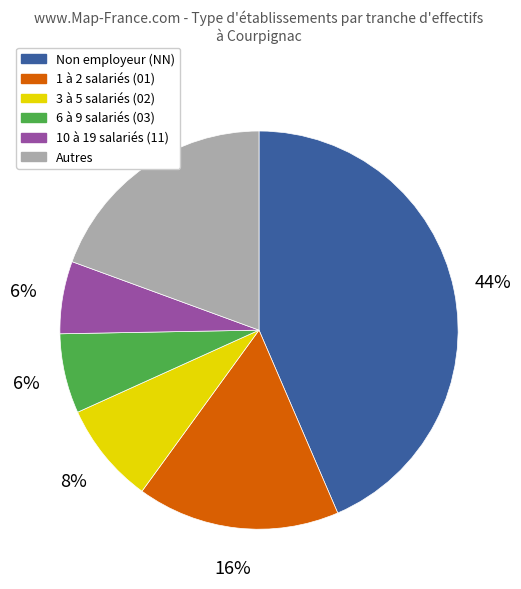

How many slices are in this pie chart?

6